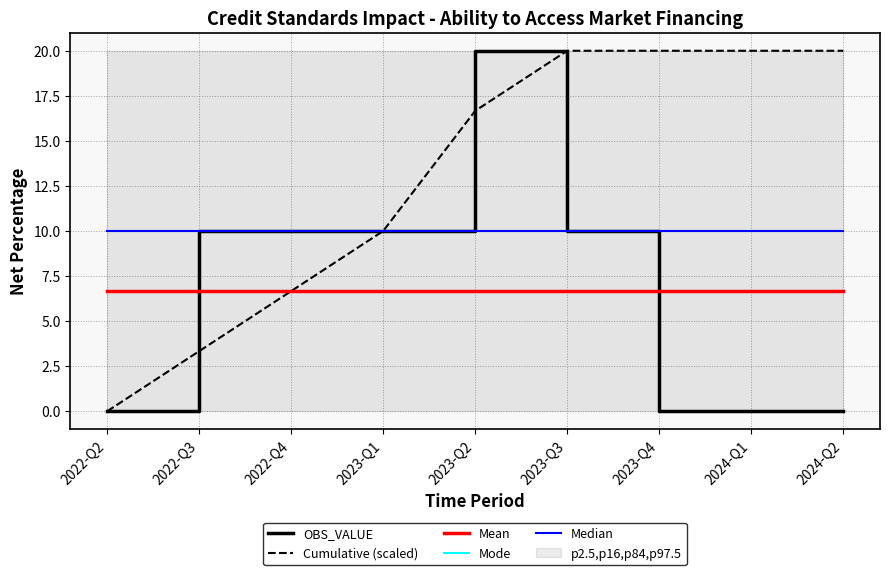

What is the sum of the Mode values at 2024-Q1 and 2022-Q2?

20.0